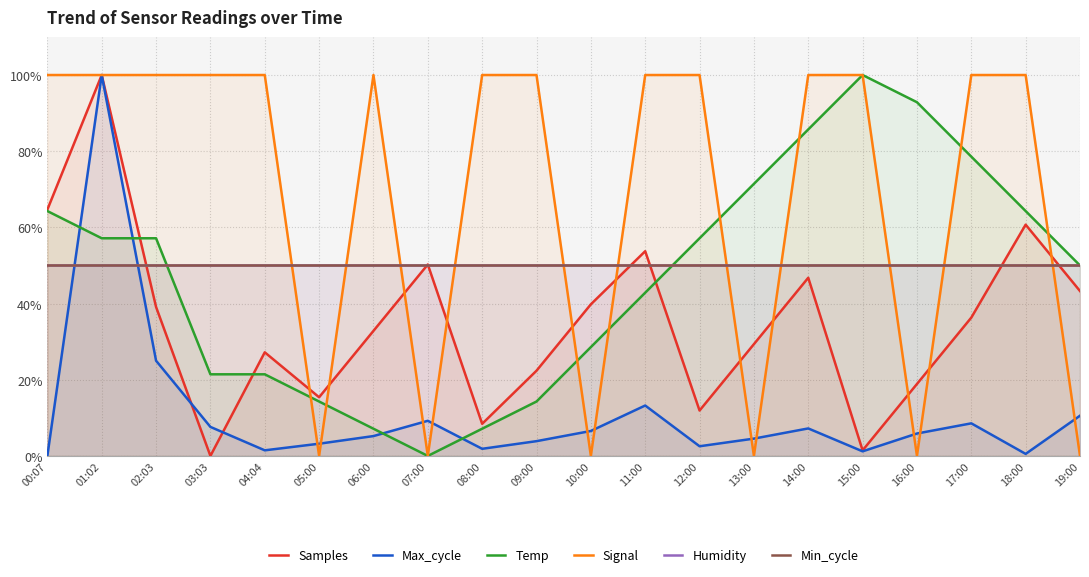

What is the average value of the Signal series?

70.0